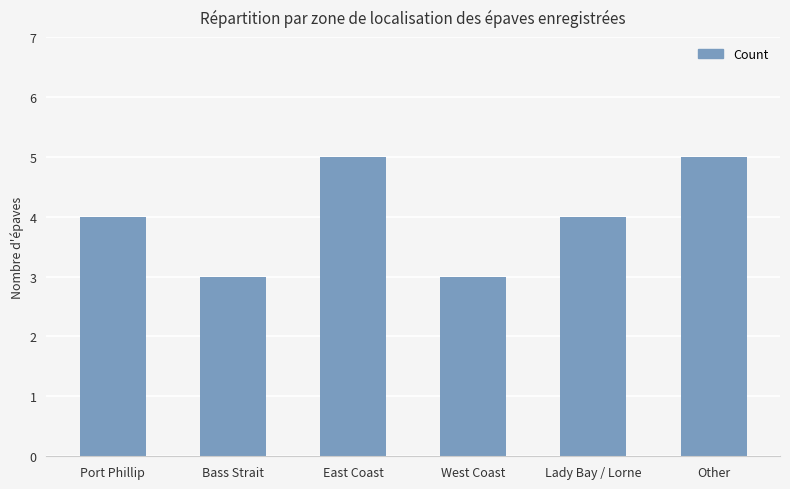

What is the difference between the maximum and second lowest values?

2